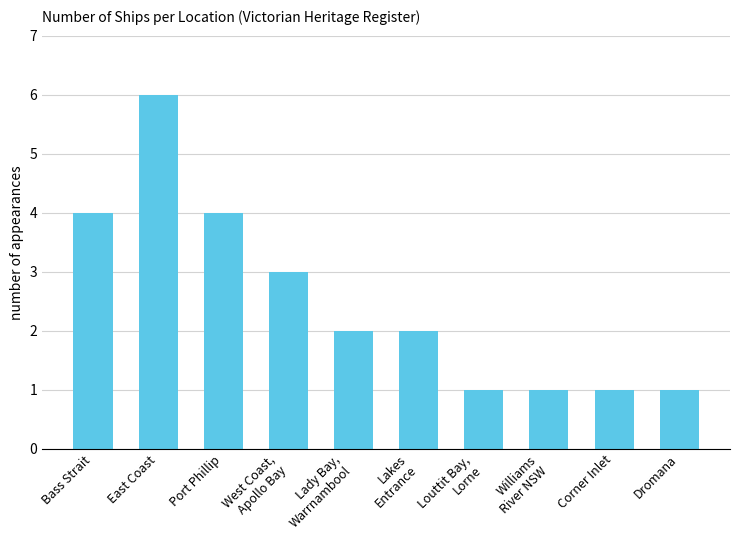

At which category does the chart reach its peak across all series?

East Coast